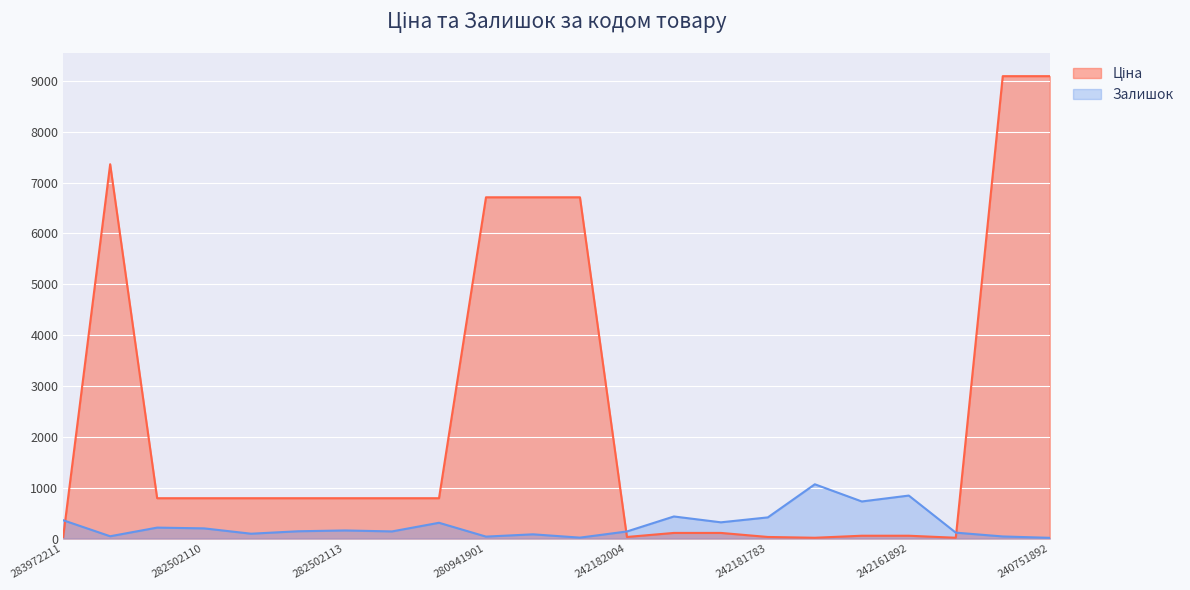

The Ціна series shows 55.3 at 242161896. True or false?

True